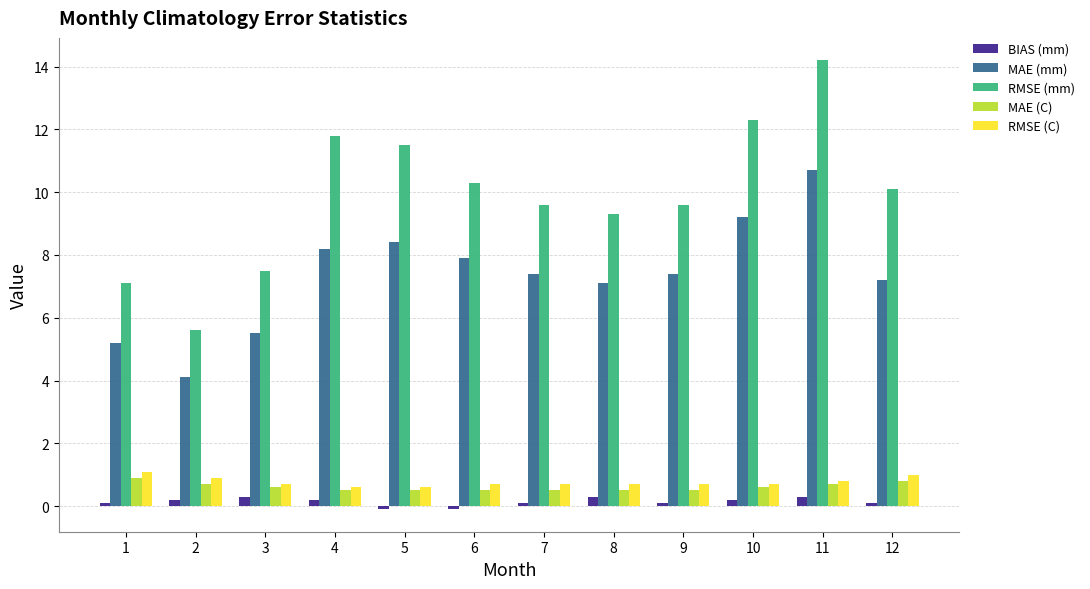

Count the RMSE (C) values in the range 0 to 1.

11